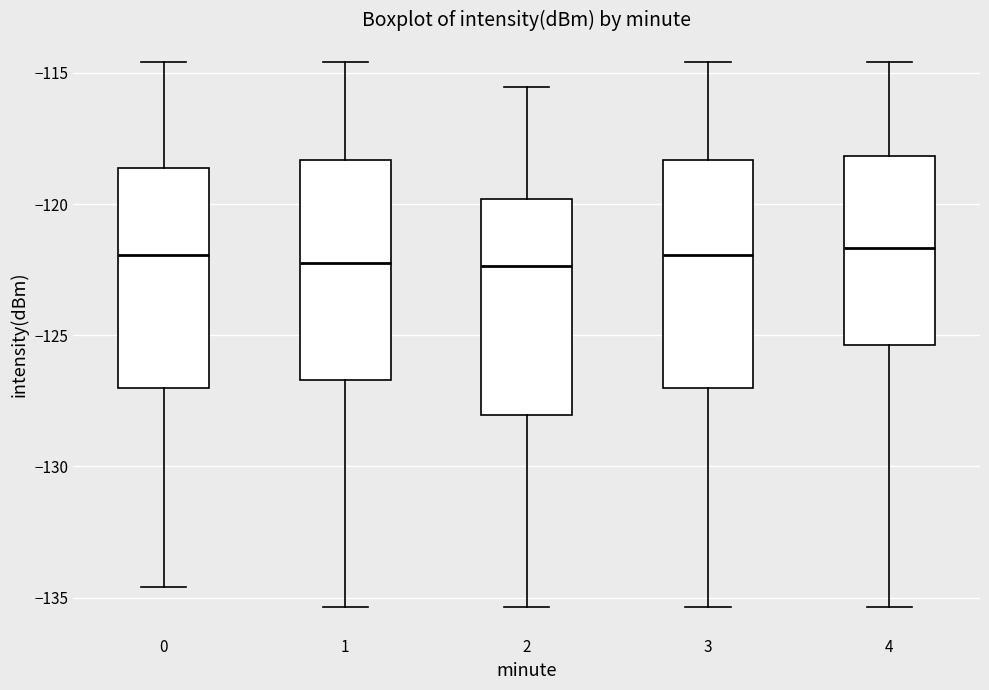

Reading left to right, read every box against the y-axis: the position of its median line, the range the box covers, and the ends of its whiskers. The values are not printed on the chart, so give them approximately, as read against the axis.

0: median -122.0, box -127.0 to -118.5, whiskers -134.5 to -114.5
1: median -122.5, box -126.5 to -118.5, whiskers -135.5 to -114.5
2: median -122.5, box -128.0 to -120.0, whiskers -135.5 to -115.5
3: median -122.0, box -127.0 to -118.5, whiskers -135.5 to -114.5
4: median -121.5, box -125.5 to -118.0, whiskers -135.5 to -114.5